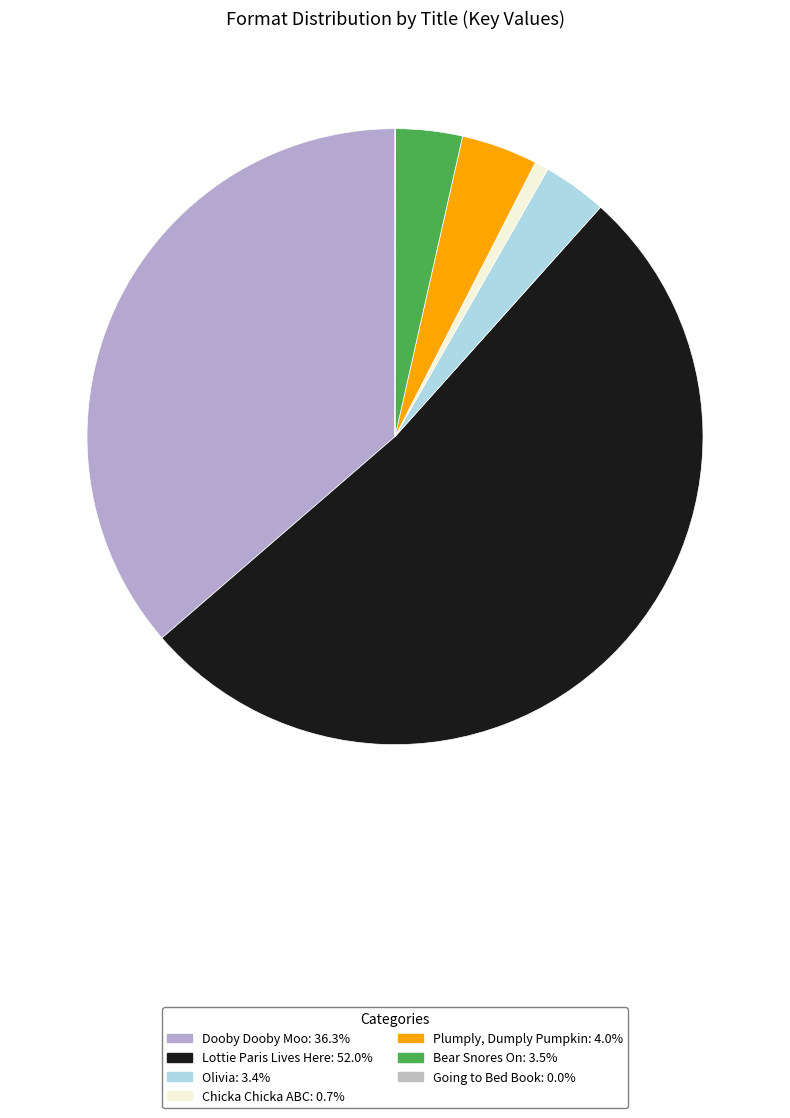

What percentage do Chicka Chicka ABC and Dooby Dooby Moo together represent?

37.1%